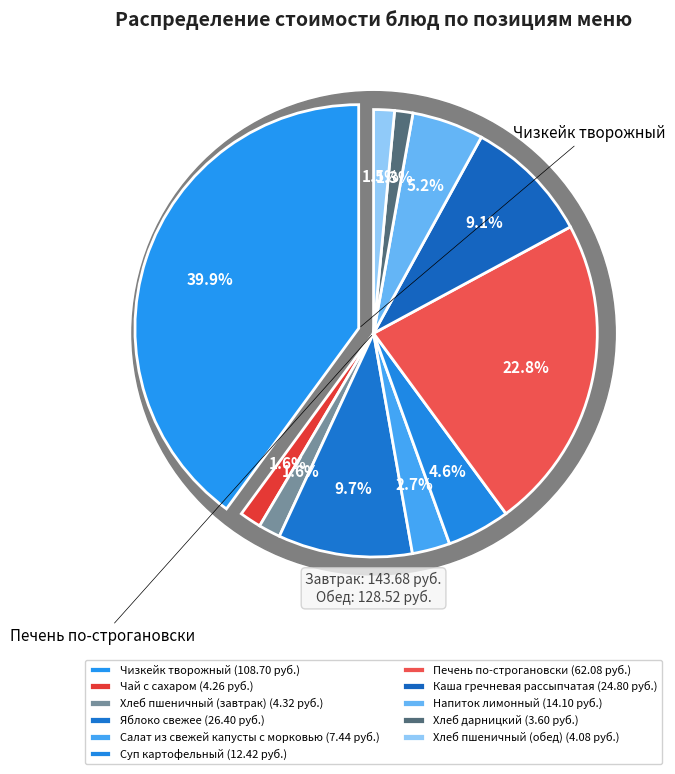

What is the total percentage of Хлеб дарницкий and Чизкейк творожный?

41.3%